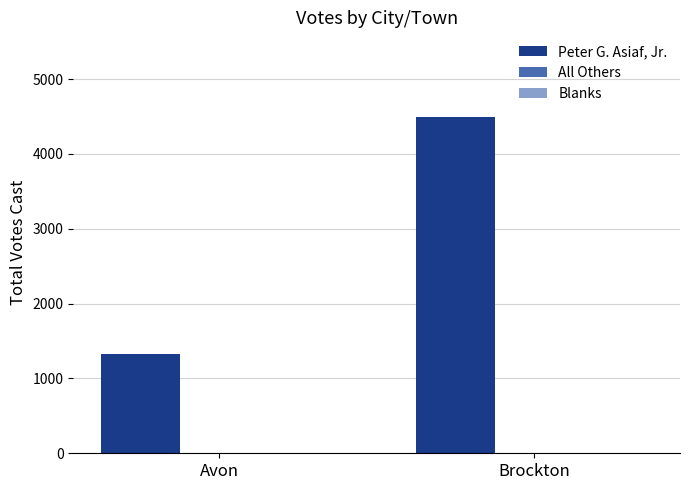

Reading left to right, what are all the values shown in this chart?

Avon=1327	Brockton=4499